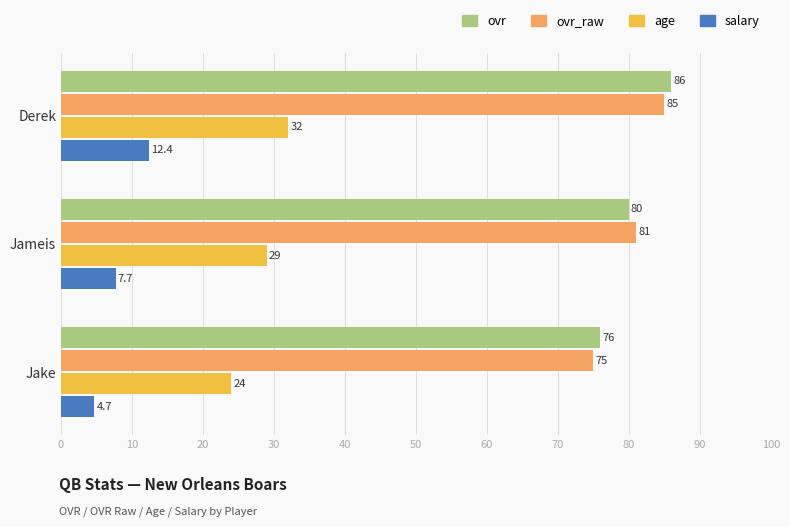

Where is ovr_raw nearest to the value 80?

Jameis